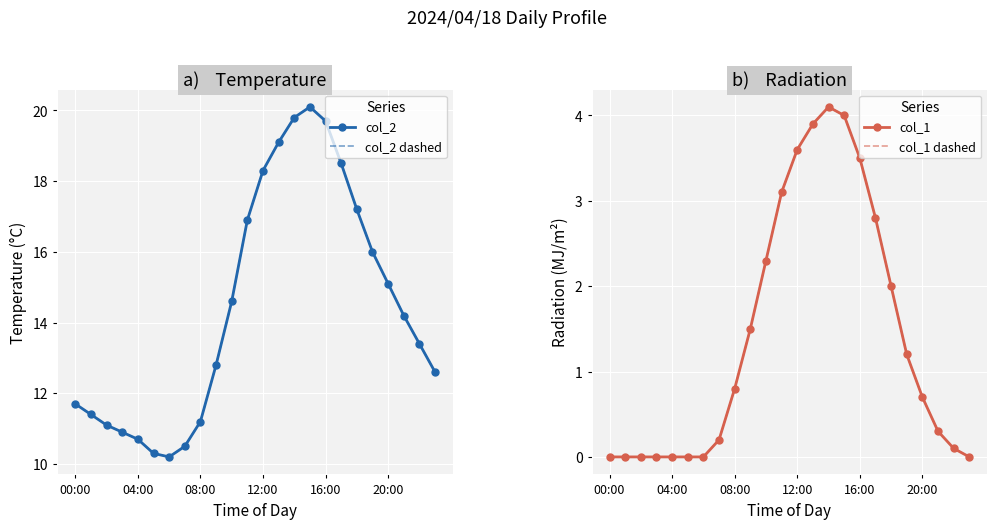

True or false: col_1 and col_1 dashed intersect in this chart.

False